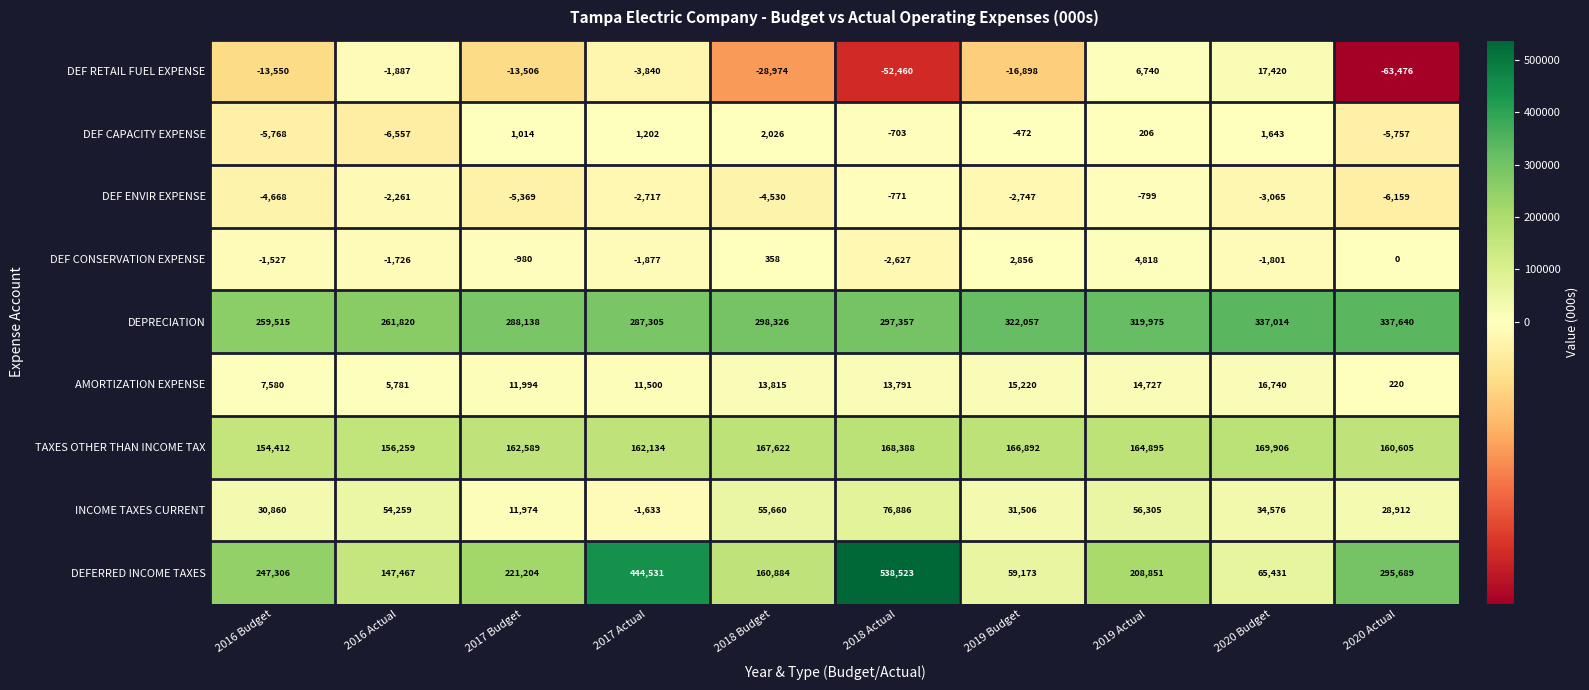

Is it true that AMORTIZATION EXPENSE equals 3798 at 2016 Actual?

False